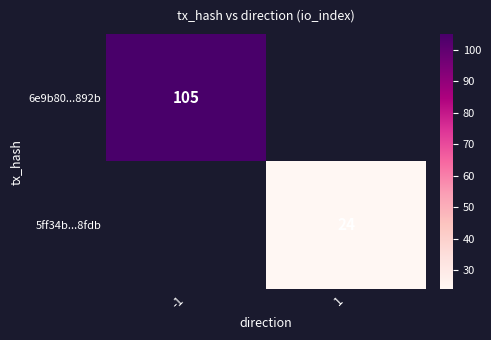

How many data points does each series have?

2